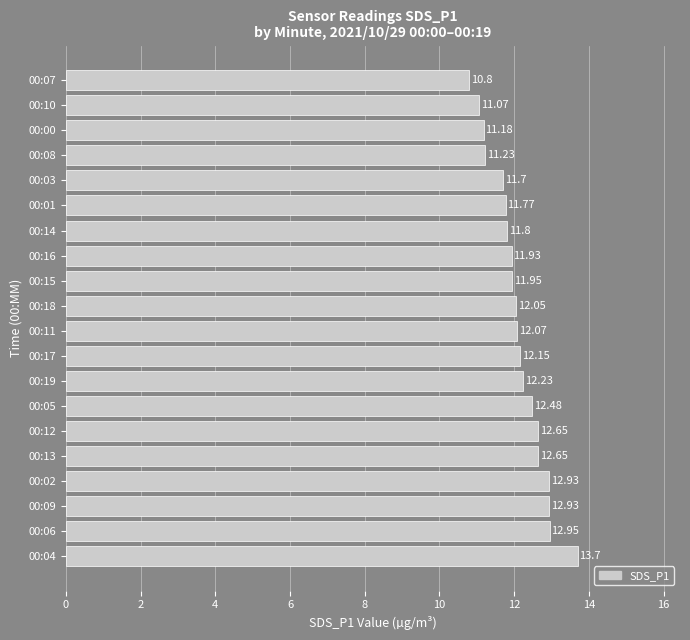

What is the sum of the values at 00:14 and 00:04?

25.5